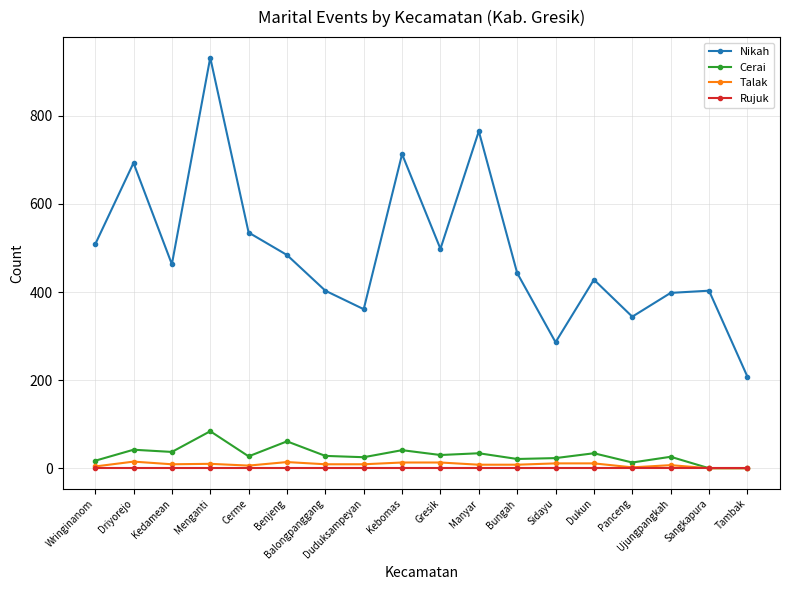

What position from the left is Cerme?

5